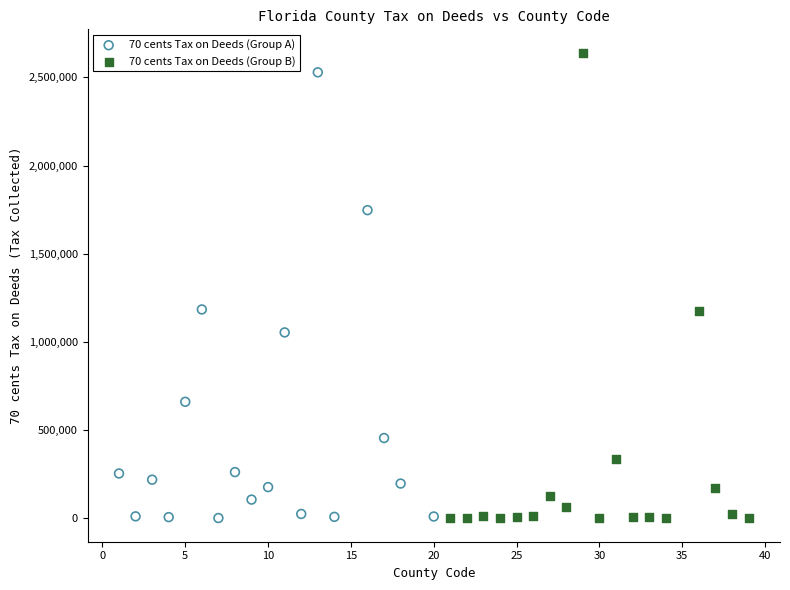

Which series has the largest Y range (max minus min)?

70 cents Tax on Deeds (Group B)